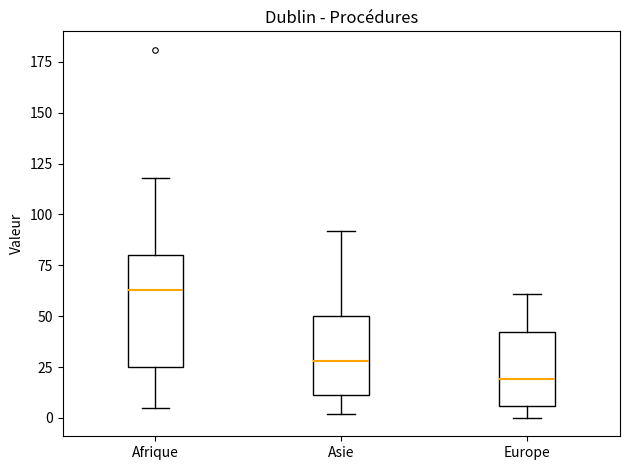

Reading left to right, transcribe this box plot: for each box, give where its median line is, the range the box spans, and where its two whiskers end, as read against the y-axis. The values are not printed on the chart, so give them approximately, as read against the axis.

Afrique: median 65, box 25 to 80, whiskers 5 to 120
Asie: median 30, box 10 to 50, whiskers 0 to 90
Europe: median 20, box 5 to 40, whiskers 0 to 60